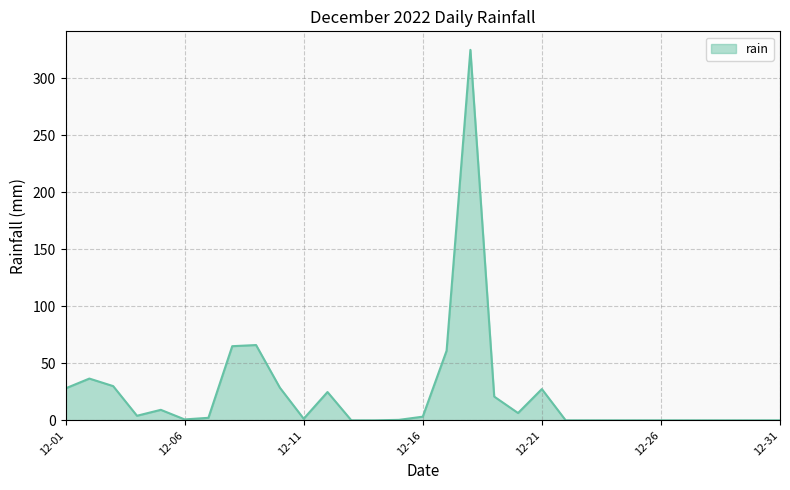

What is the maximum value shown in the chart?

324.8